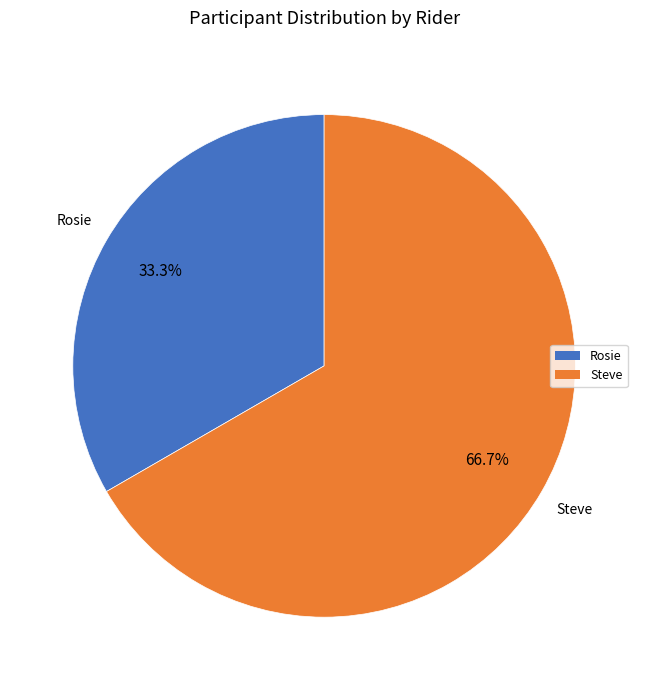

Approximately how many times larger is the value at Rosie compared to Steve?

0.5